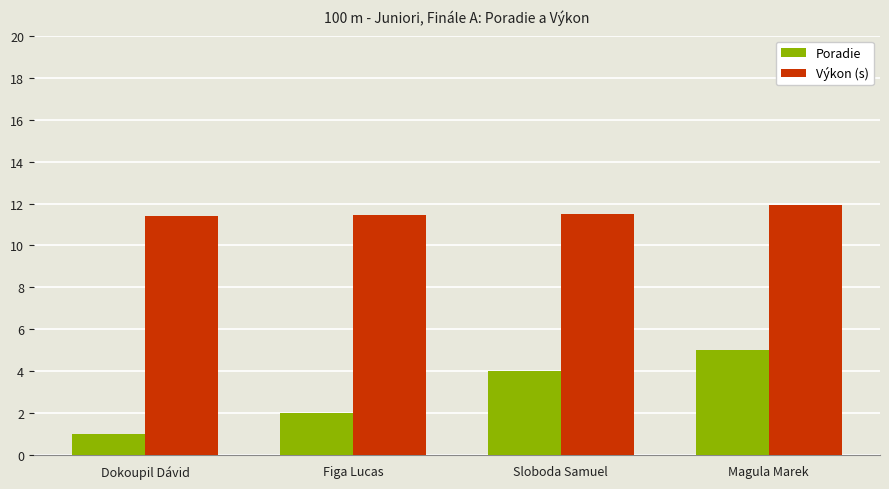

Rank the series at Figa Lucas from highest to lowest value.

Výkon (s), Poradie